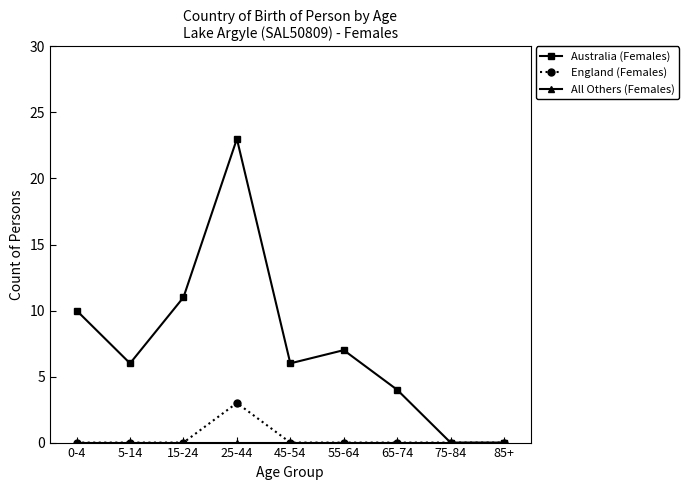

Which series has the largest total across all categories?

Australia (Females)